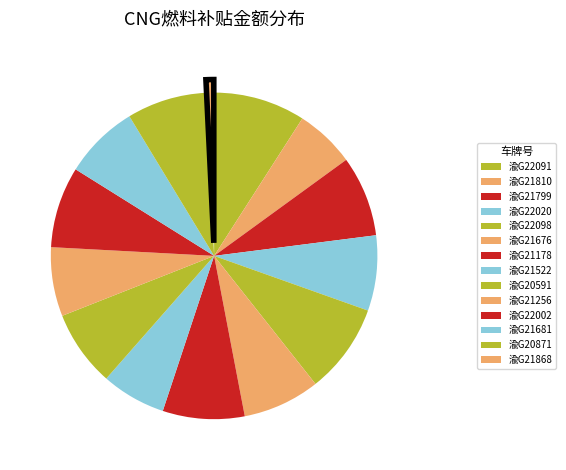

Is there any slice that represents more than half of the pie?

No